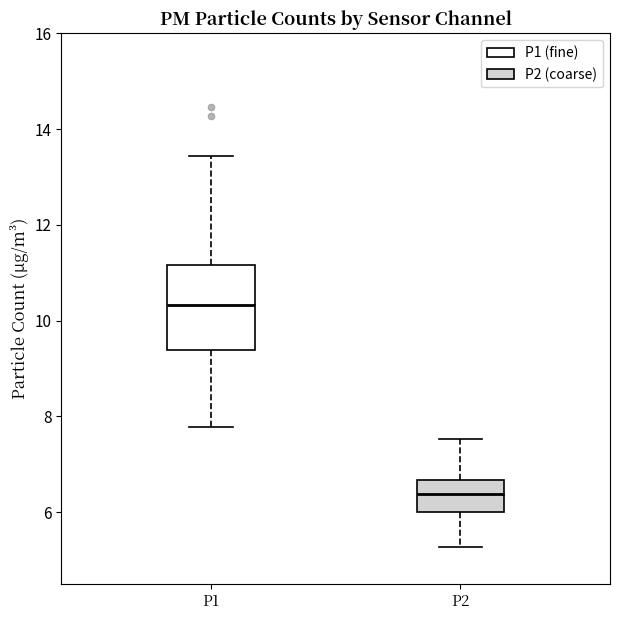

Reading left to right, transcribe this box plot: for each box, give where its median line is, the range the box spans, and where its two whiskers end, as read against the y-axis. The values are not printed on the chart, so give them approximately, as read against the axis.

P1: median 10.4, box 9.4 to 11.2, whiskers 7.8 to 13.4
P2: median 6.4, box 6.0 to 6.6, whiskers 5.2 to 7.6